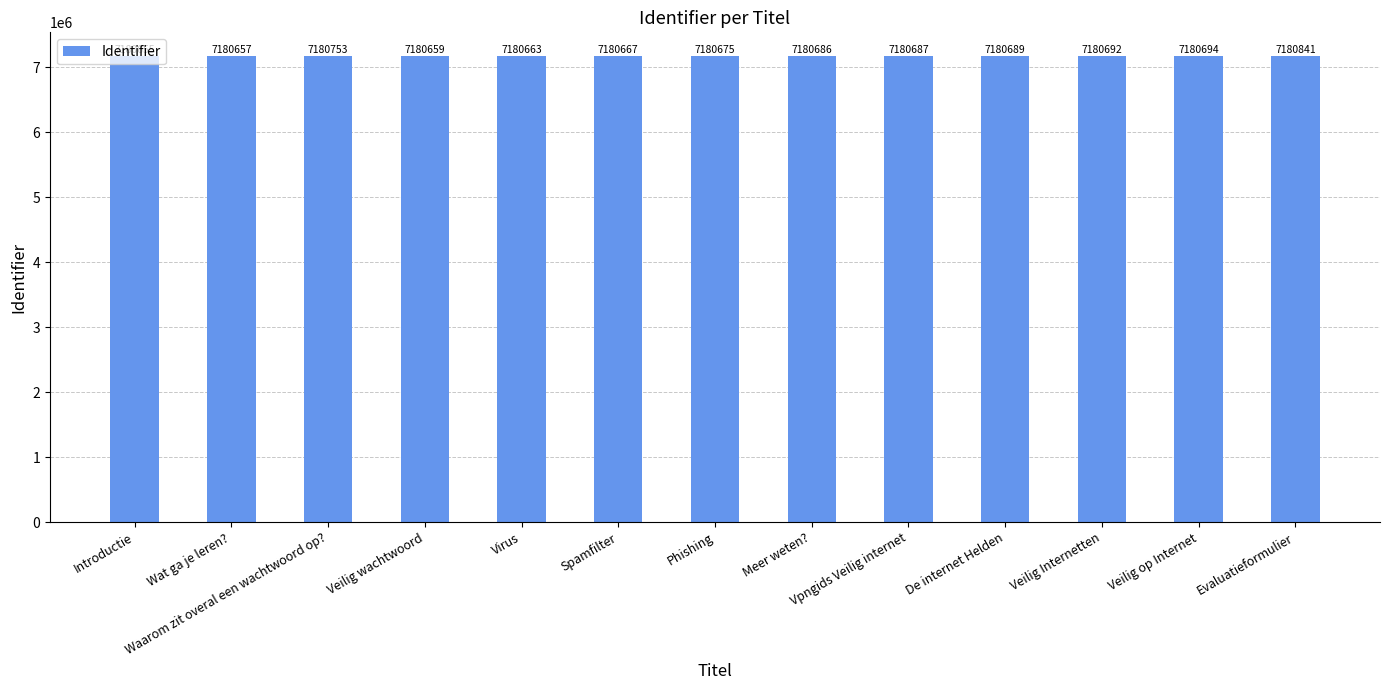

What is the ratio of the value at Introductie to the value at Waarom zit overal een wachtwoord op??

1.0